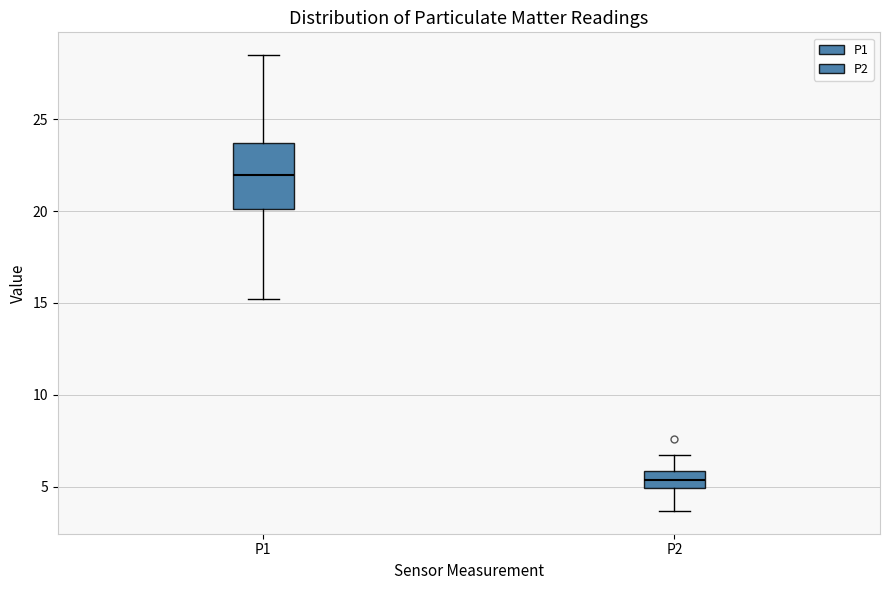

Reading left to right, transcribe this box plot: for each box, give where its median line is, the range the box spans, and where its two whiskers end, as read against the y-axis. The values are not printed on the chart, so give them approximately, as read against the axis.

P1: median 22.0, box 20.0 to 23.5, whiskers 15.0 to 28.5
P2: median 5.5, box 5.0 to 6.0, whiskers 3.5 to 6.5